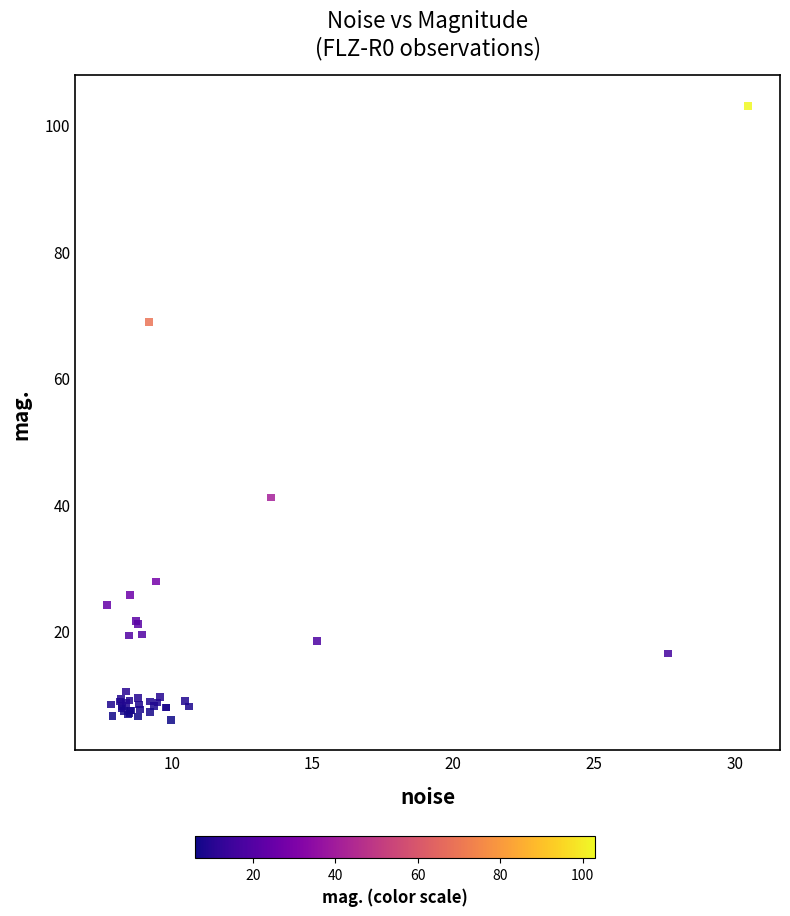

What Y value in the scatter plot is closest to 54?

41.1